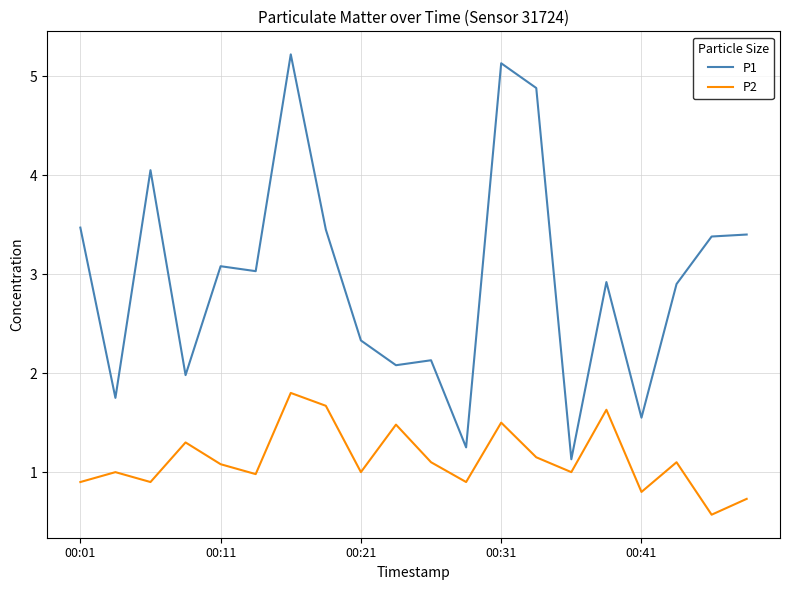

Which series has the largest total across all categories?

P1